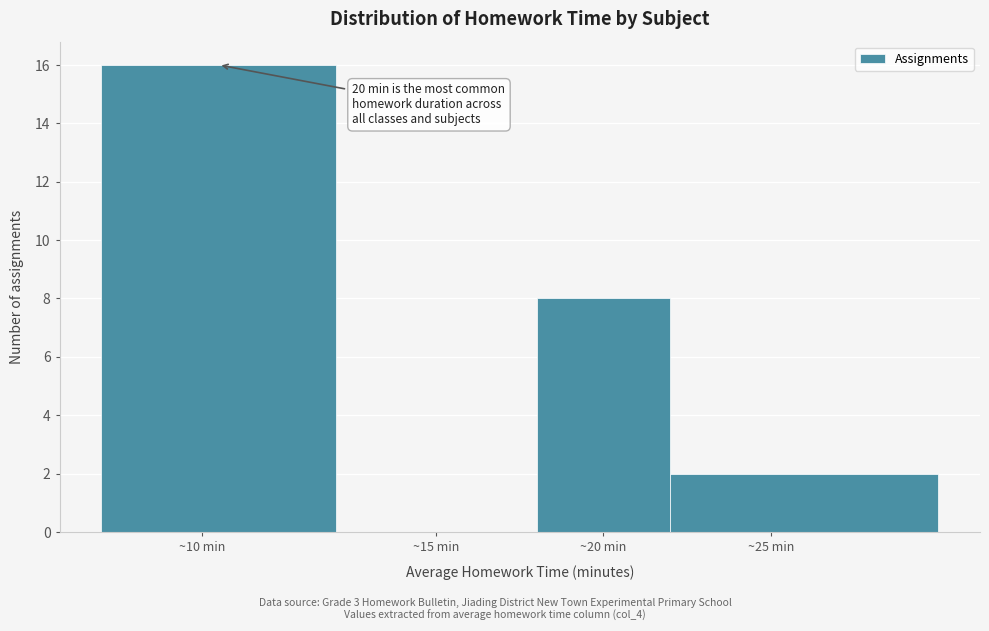

Reading left to right, what are all the values shown in this chart?

~10 min=16	~15 min=0	~20 min=8	~25 min=2